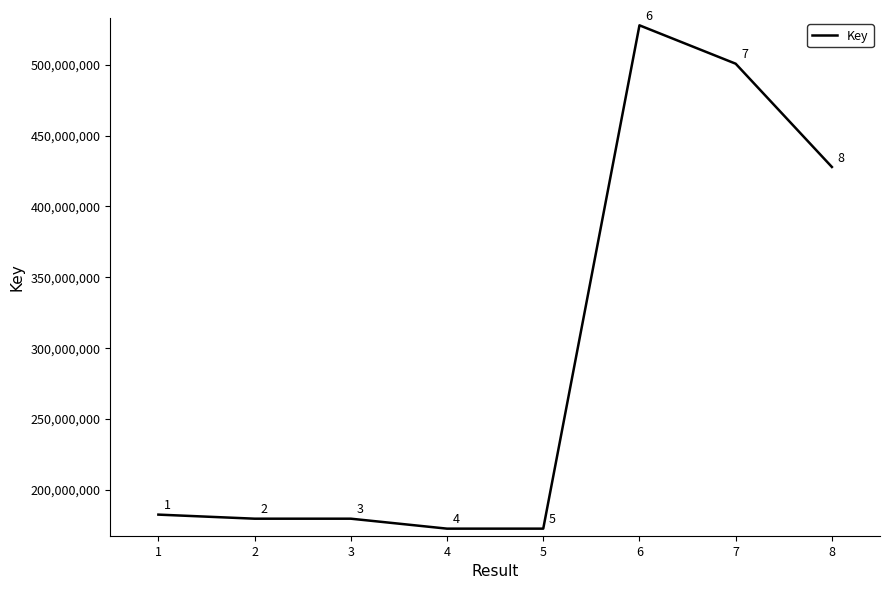

At which category does the data reach its first local peak?

3